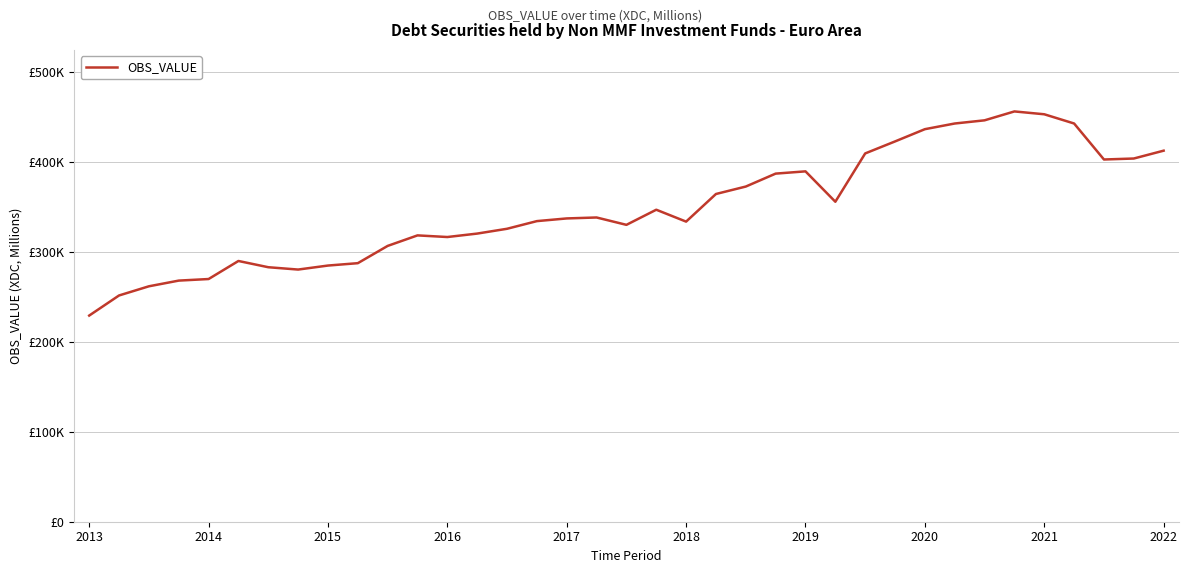

How many points are higher than both their immediate neighbors (excluding endpoints)?

6